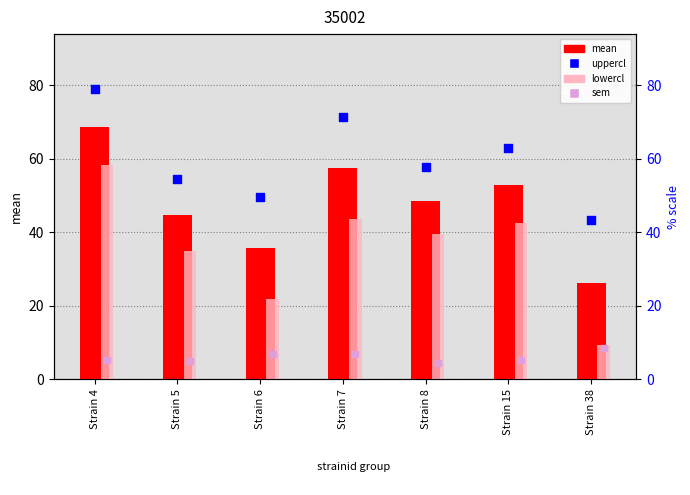

Which series has the largest total across all categories?

uppercl